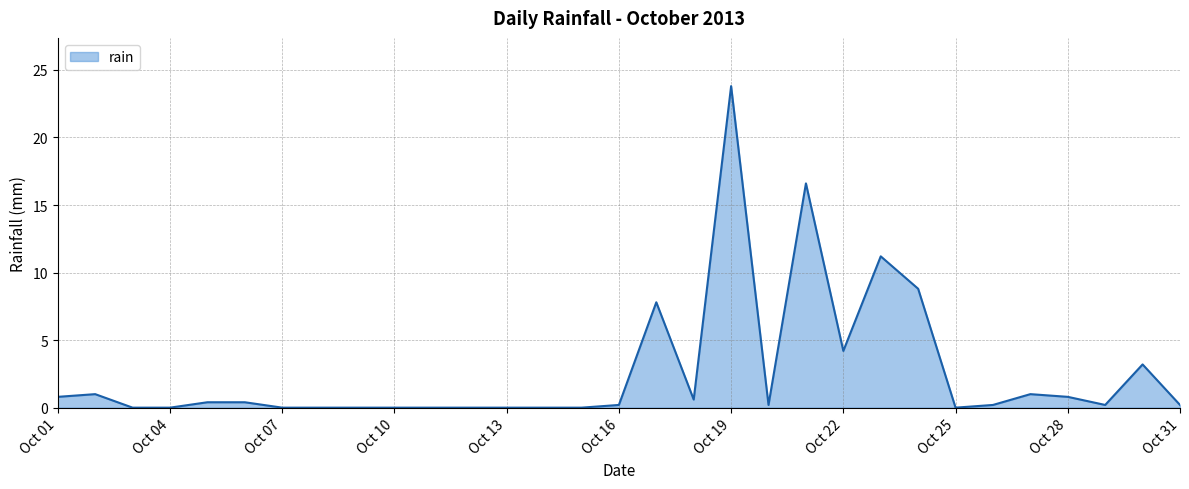

How many lines are shown in the chart?

1